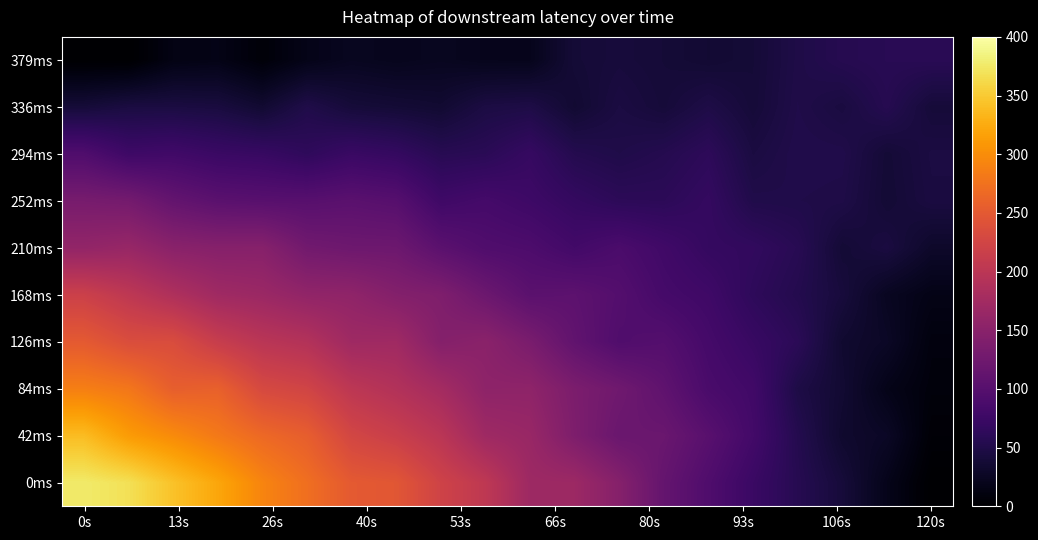

Rank the series by their maximum value, from lowest to highest.

336ms, 379ms, 294ms, 252ms, 210ms, 168ms, 126ms, 84ms, 42ms, 0ms